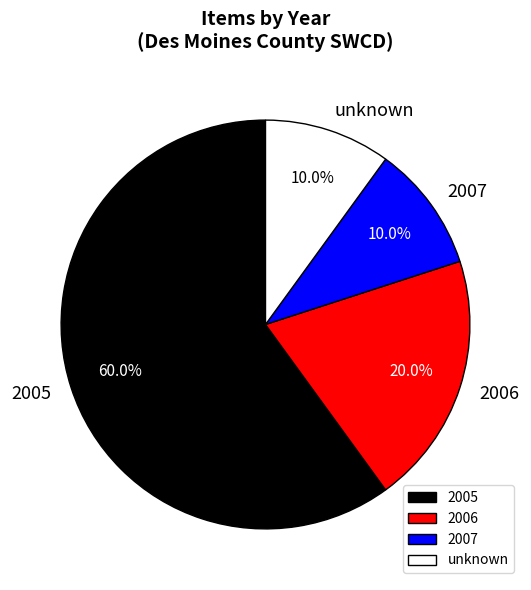

What is the ratio of the value at 2006 to the value at 2005?

0.3